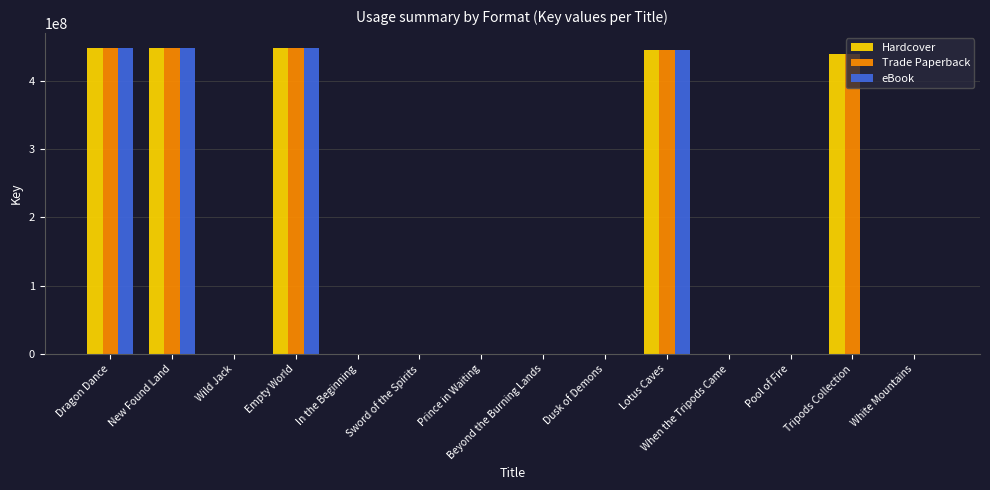

What is the sum of all Trade Paperback values?

2230459662